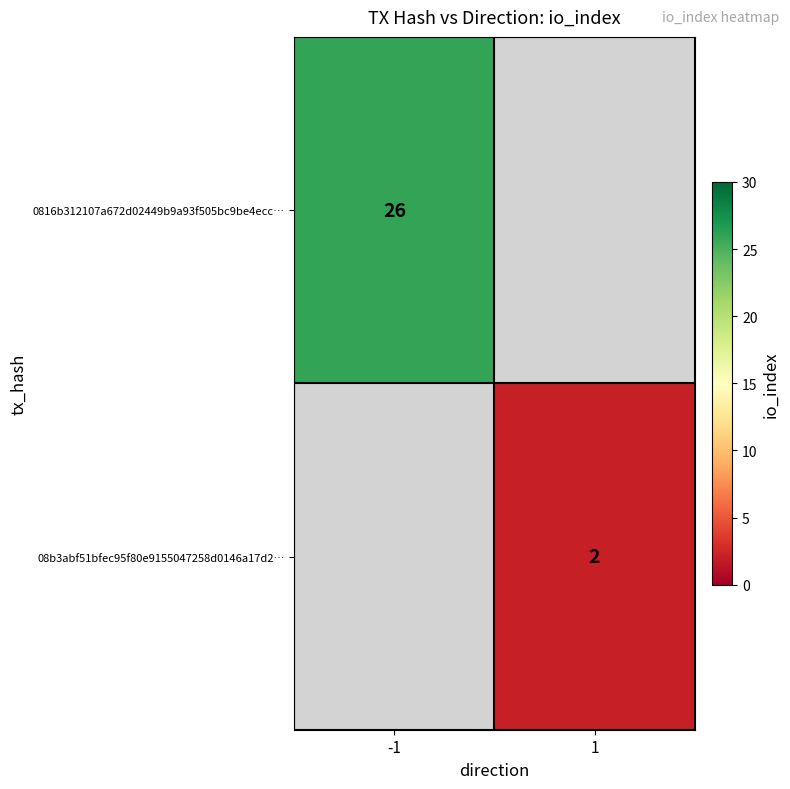

At how many categories does at least one series exceed 2?

1